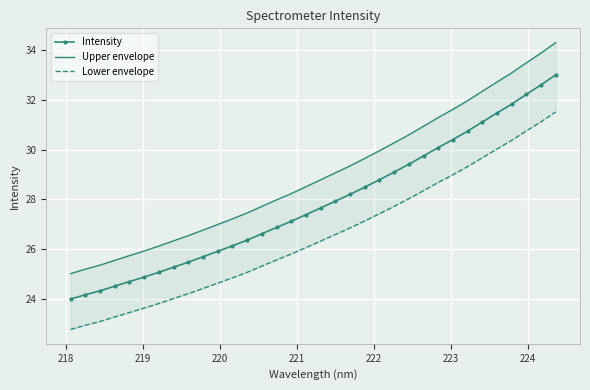

Which series has the largest total across all categories?

Upper envelope